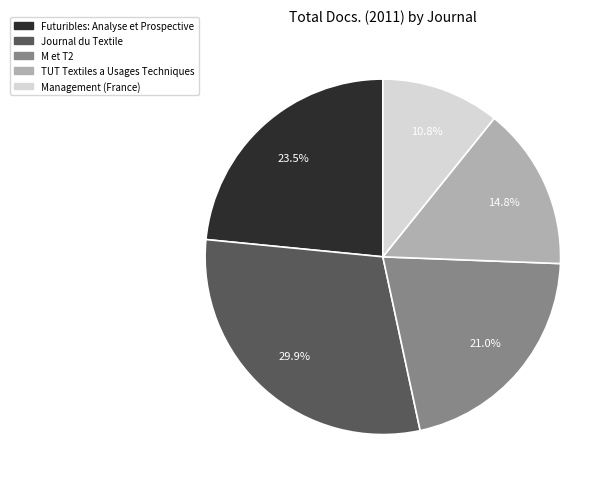

What is the smallest slice in the pie chart?

Management (France)